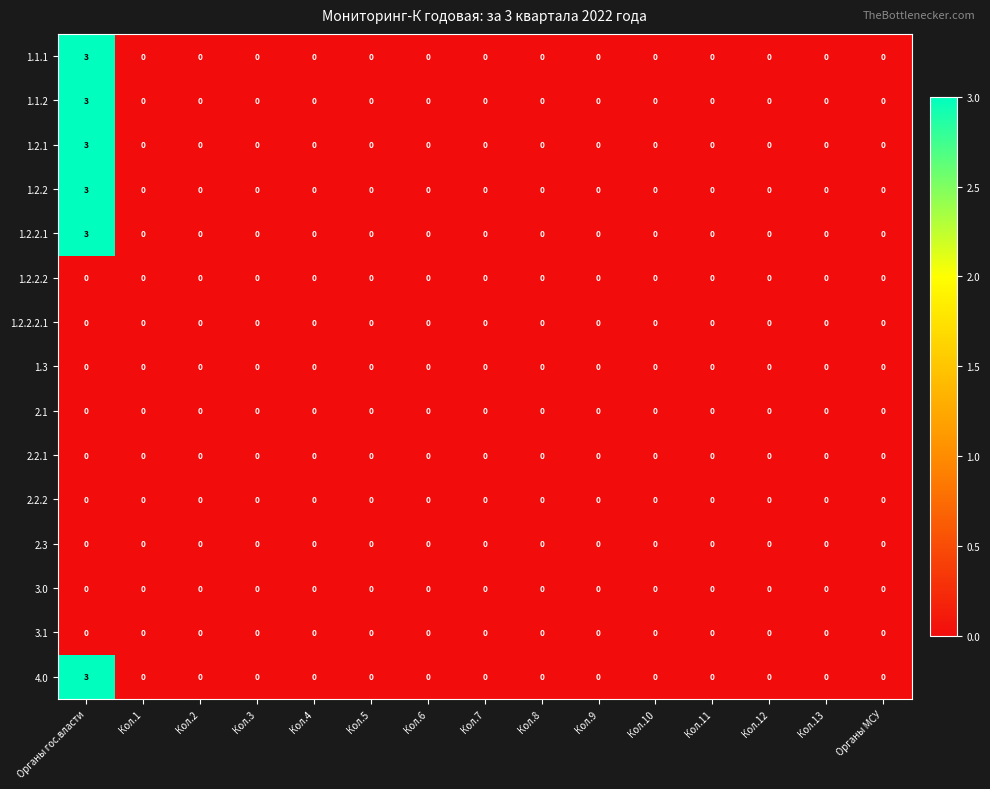

What is the highest value of the 1.2.2 series?

3